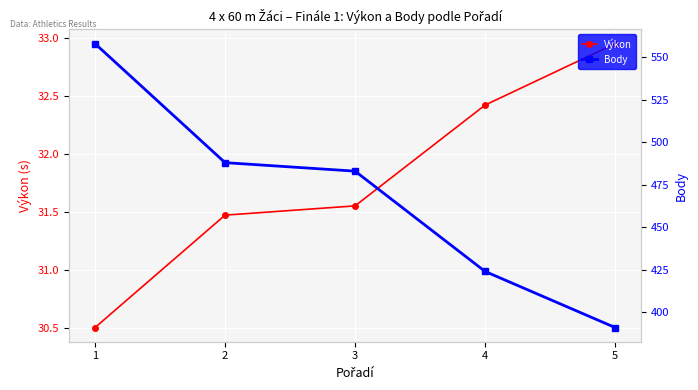

Rank the series by their maximum value, from lowest to highest.

Výkon, Body